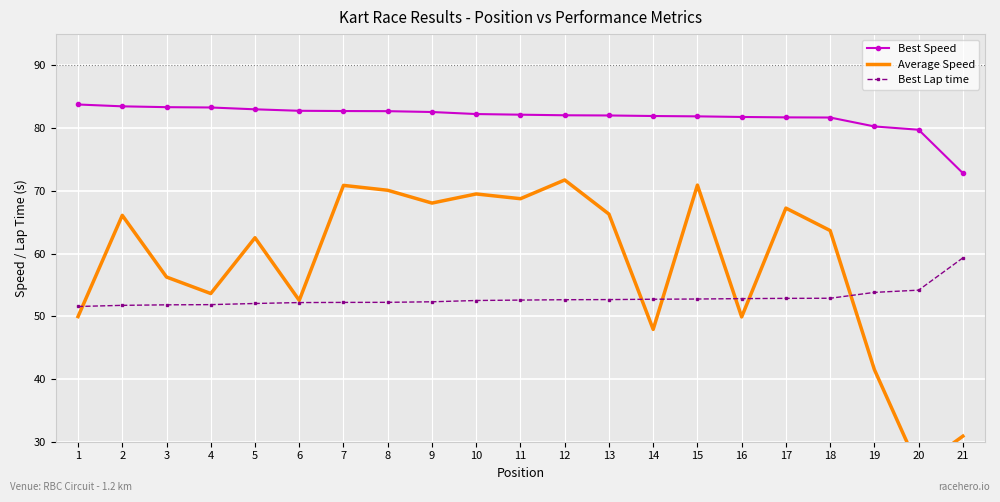

True or false: Best Speed has more than 1 points higher than both neighbors.

False